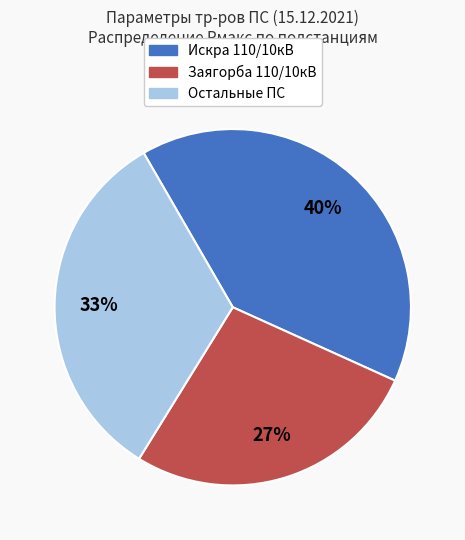

To the nearest percent, what is the average slice percentage?

33%